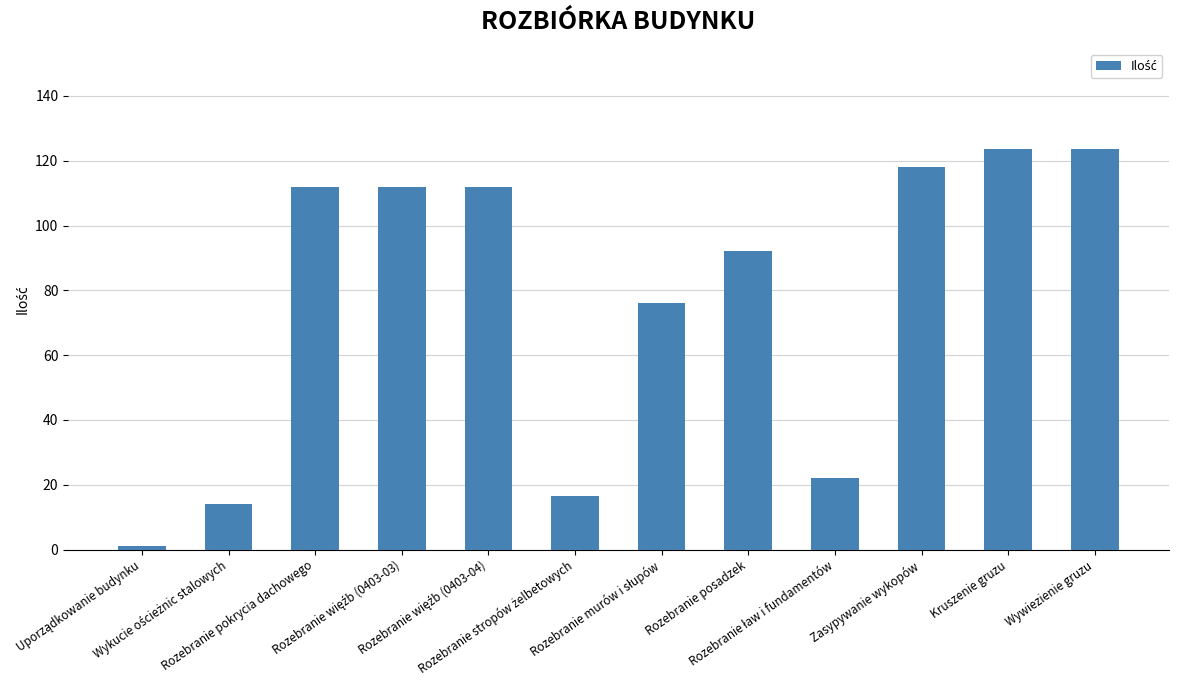

What is the greatest value displayed?

123.7